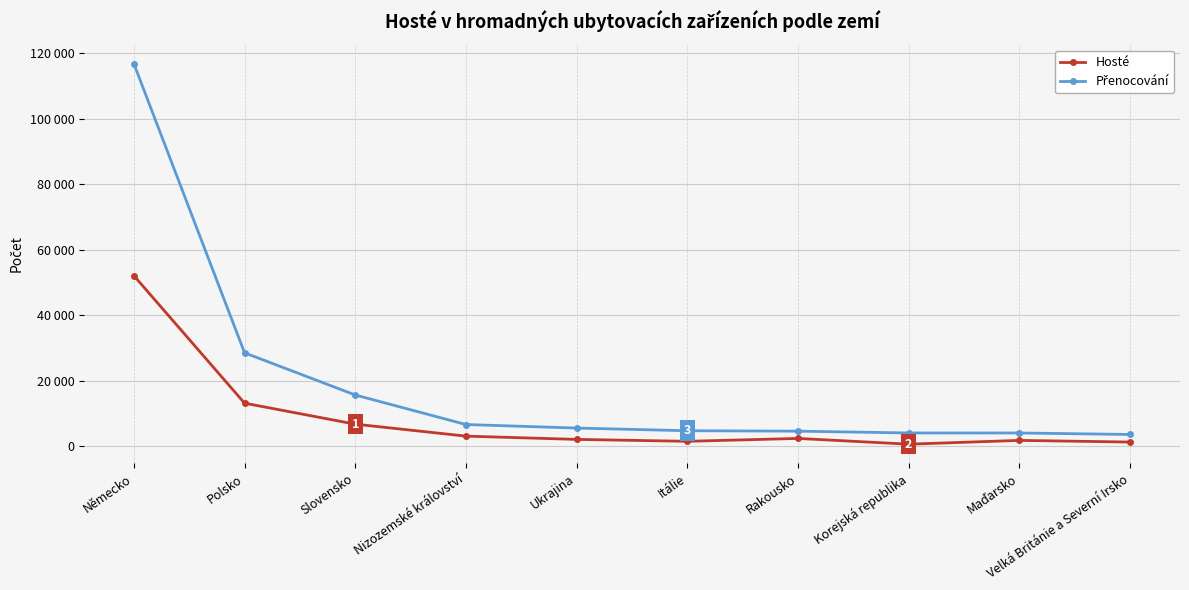

Which series has the largest total across all categories?

Přenocování